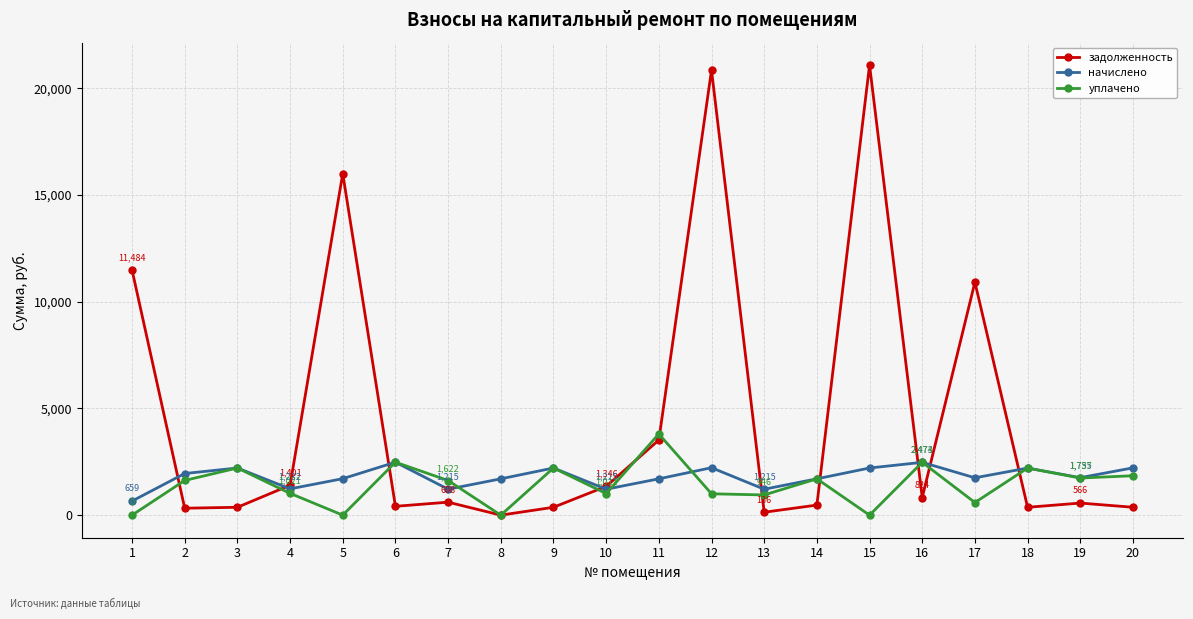

How many values in the начислено series are below 1755?

10